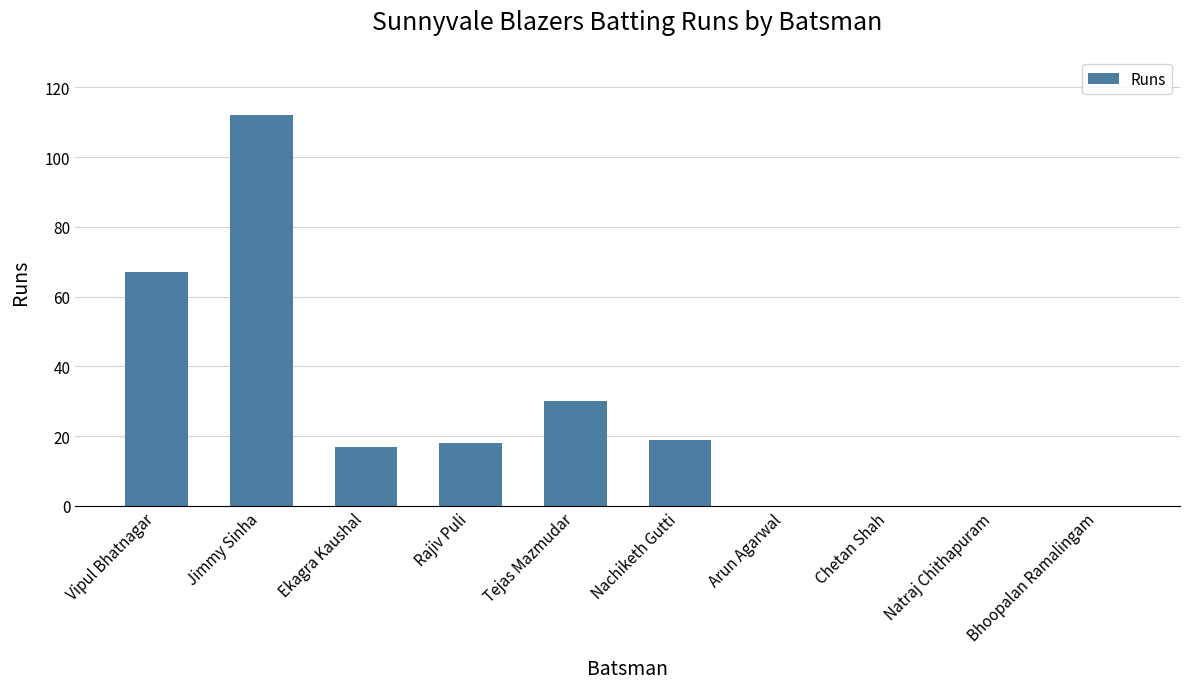

What is the difference between the values at Tejas Mazmudar and Vipul Bhatnagar?

37